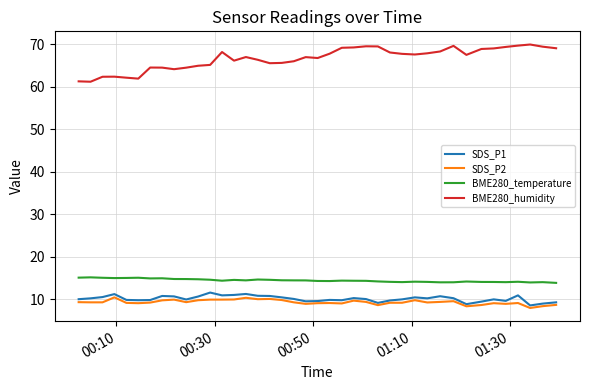

True or false: BME280_temperature and SDS_P1 cross at least once.

False